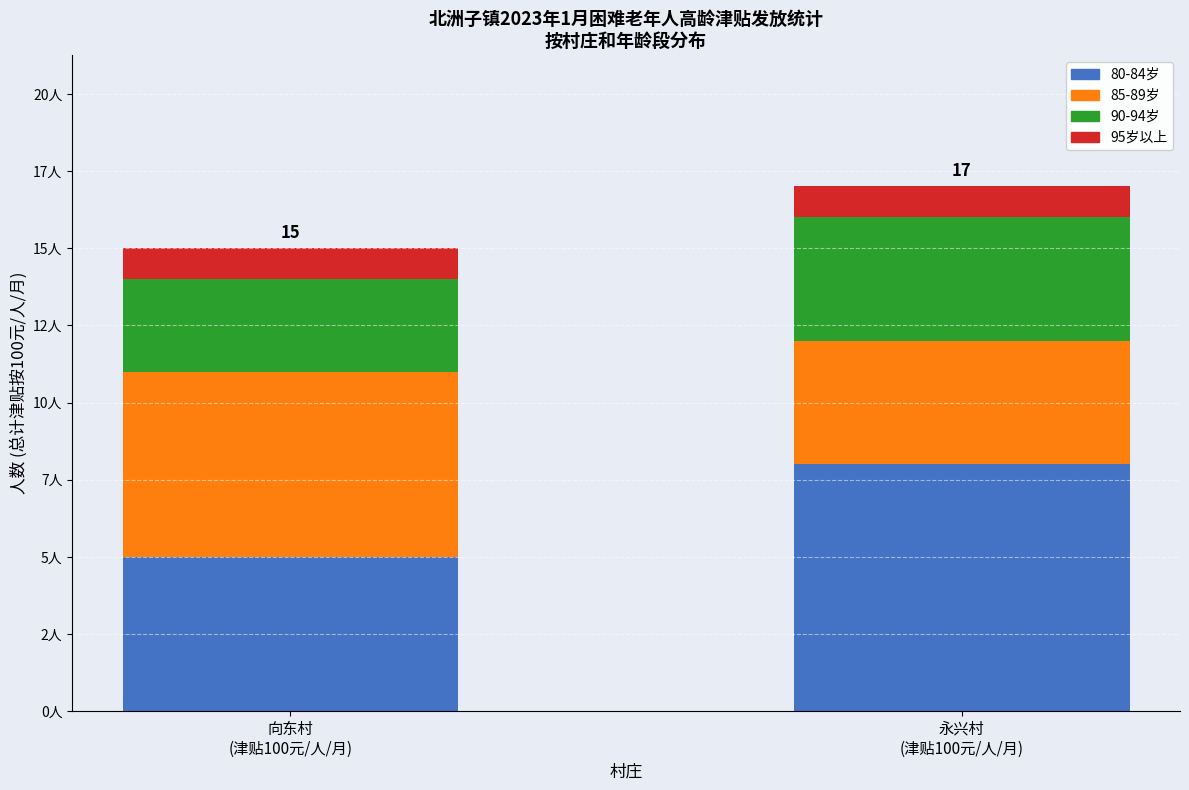

Are the bars grouped side by side (vs. stacked)?

No